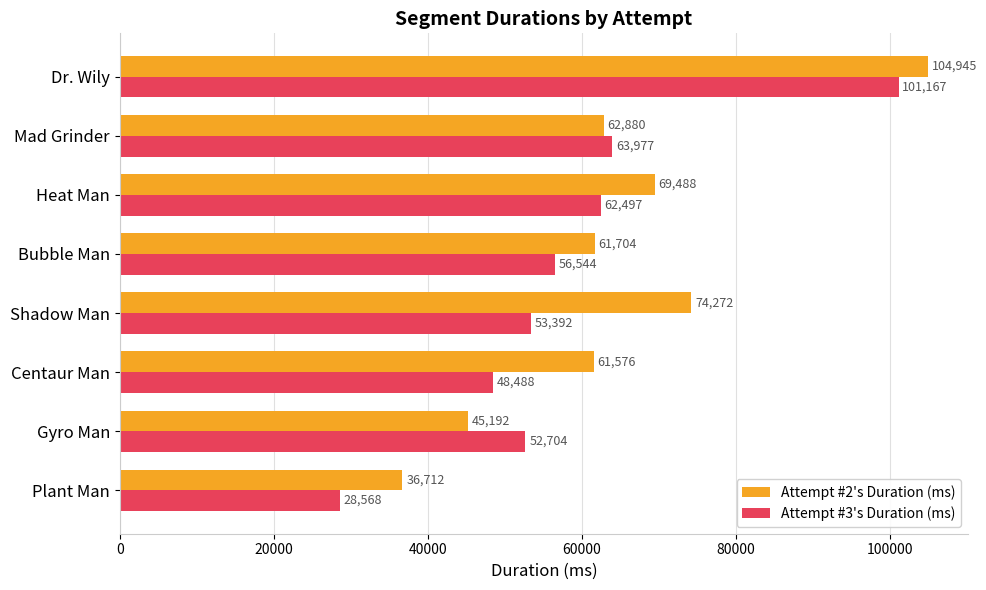

Which series changed the most between Gyro Man and Bubble Man?

Attempt #2's Duration (ms)